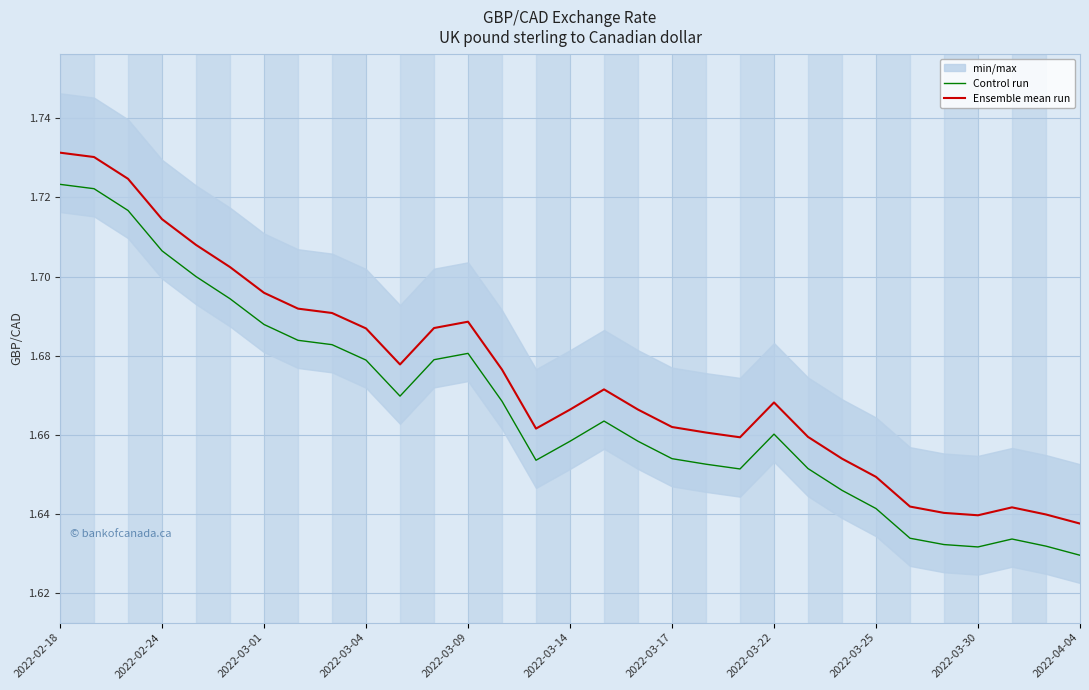

True or false: Ensemble mean run and Control run cross at least once.

False